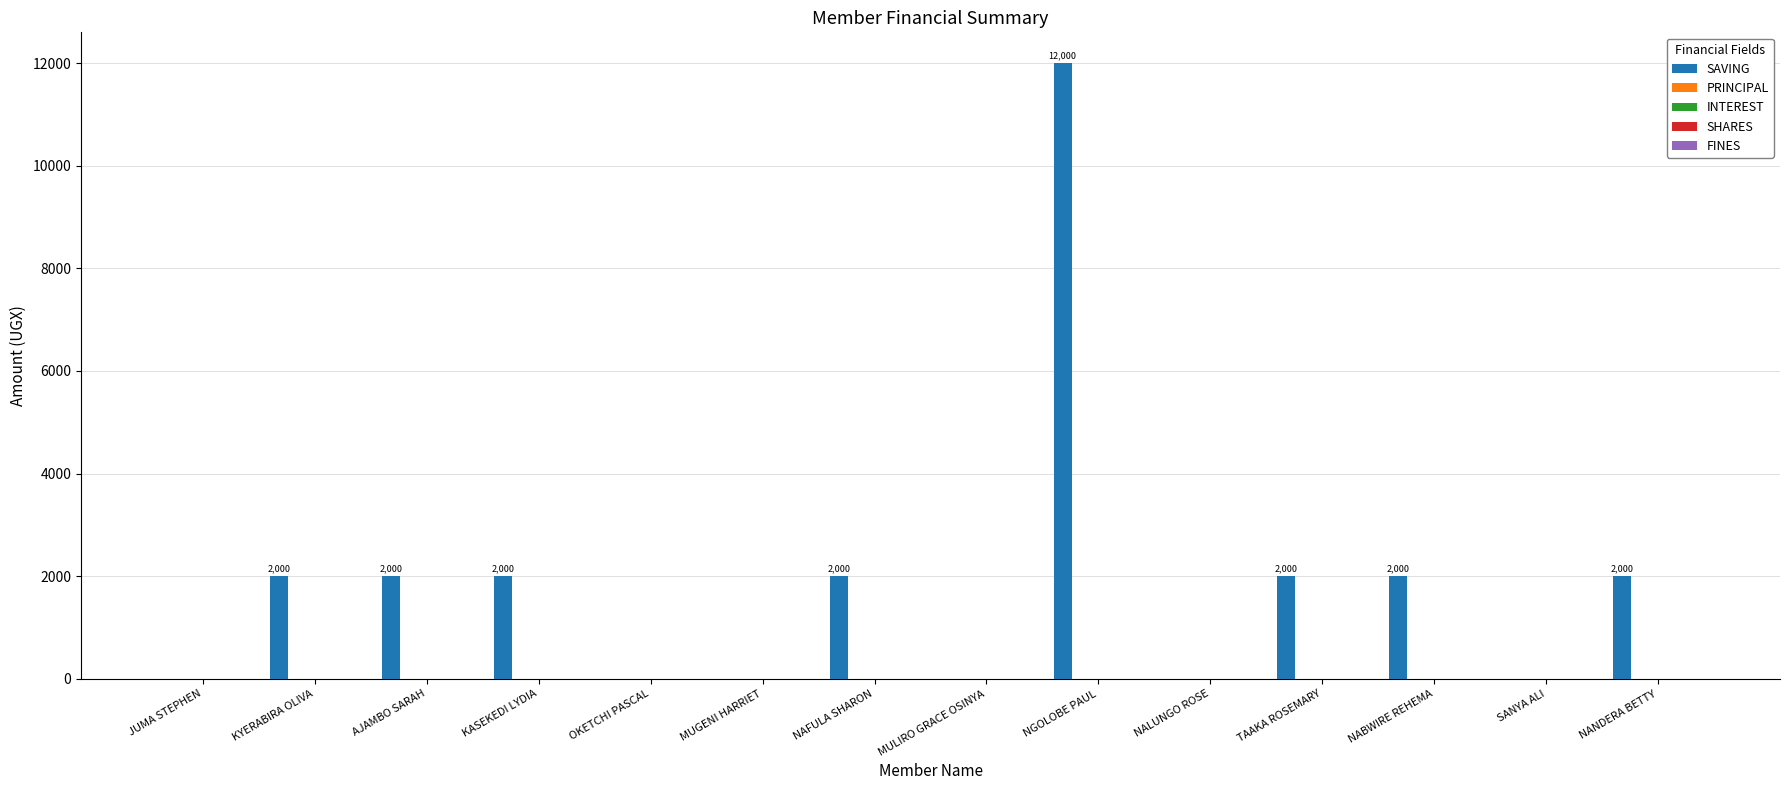

What is the sum of all values?

26000